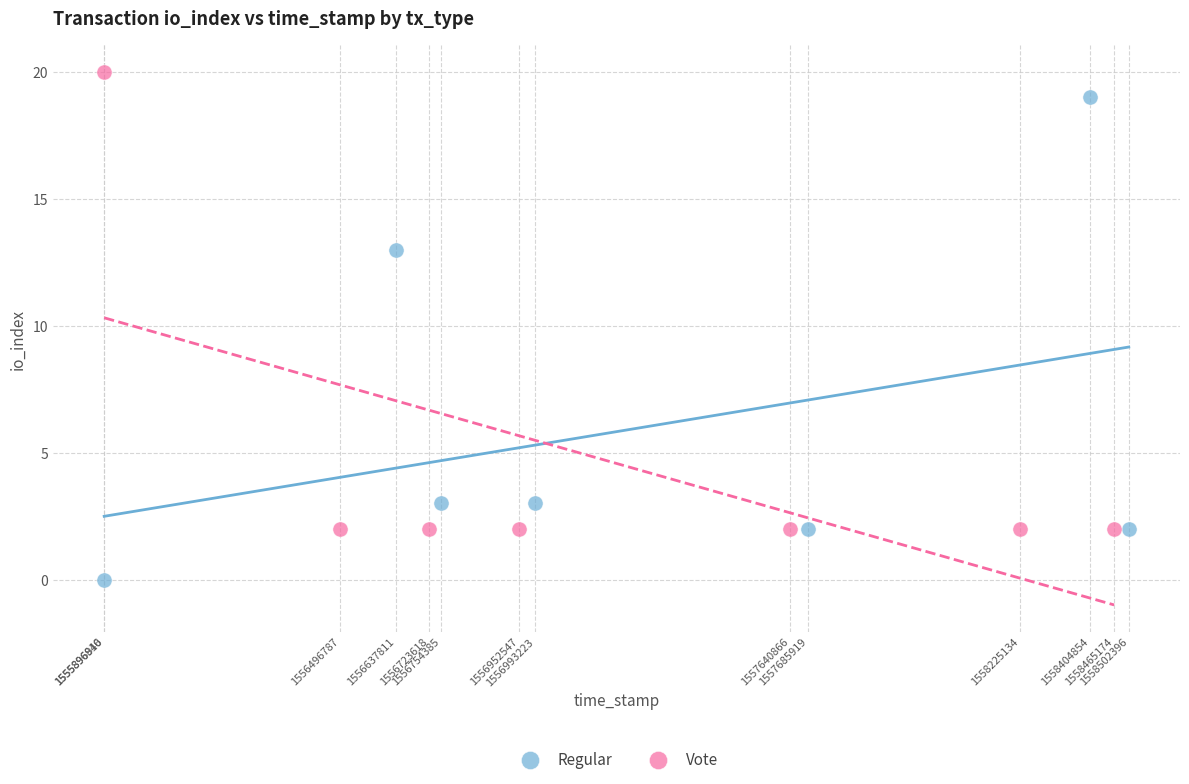

Which series has the widest spread of Y values?

Regular